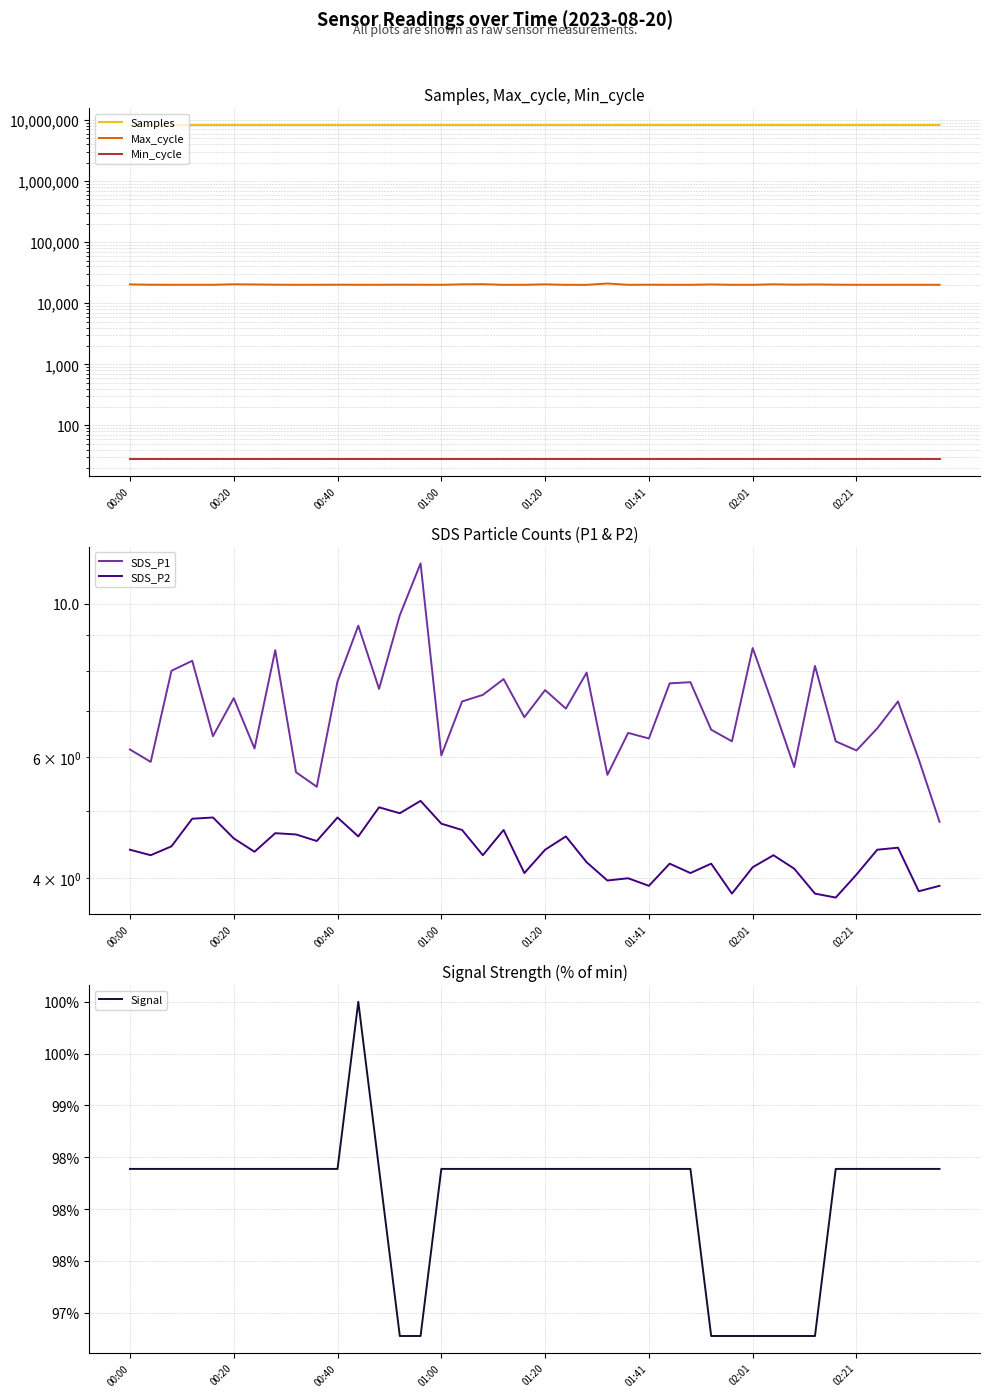

The value of SDS_P1 at 19 is 6.8. True or false?

True